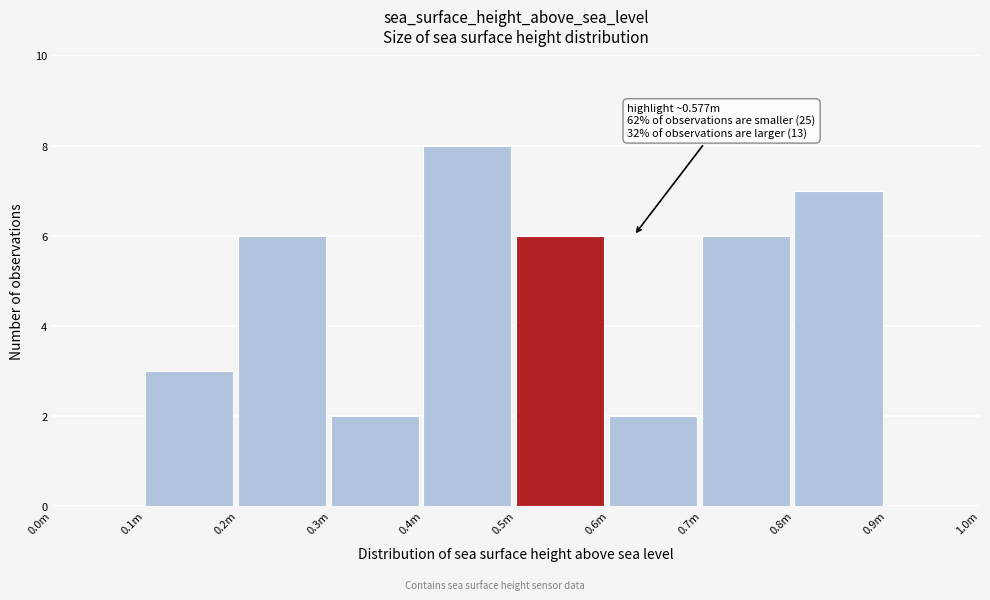

Reading left to right, transcribe all the data shown in this chart.

0.0m=0	0.1m=3	0.2m=6	0.3m=2	0.4m=8	0.5m=6	0.6m=2	0.7m=6	0.8m=7	0.9m=0